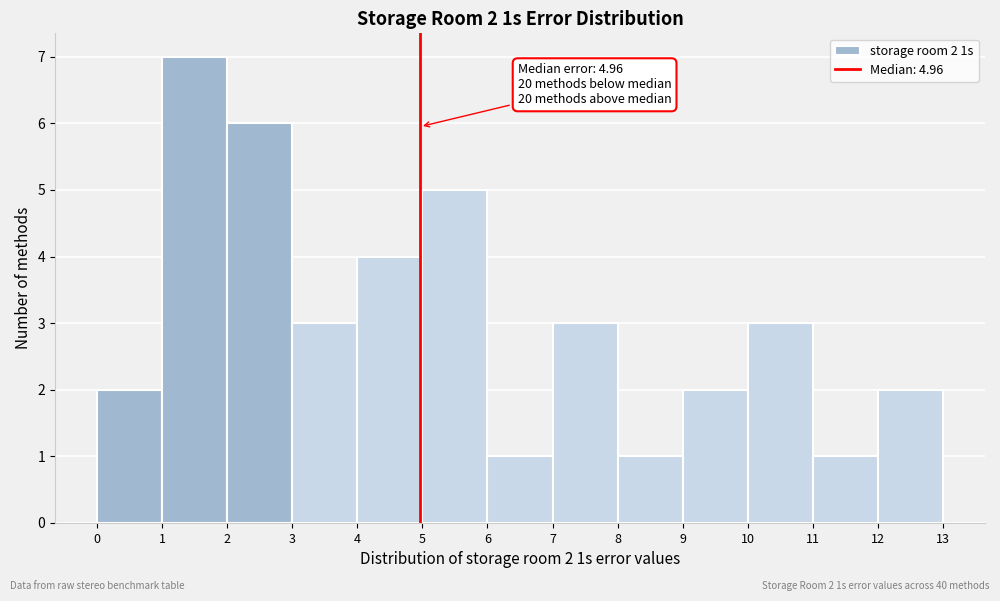

Over which range of the x-axis is the bar tallest?

1 to 2